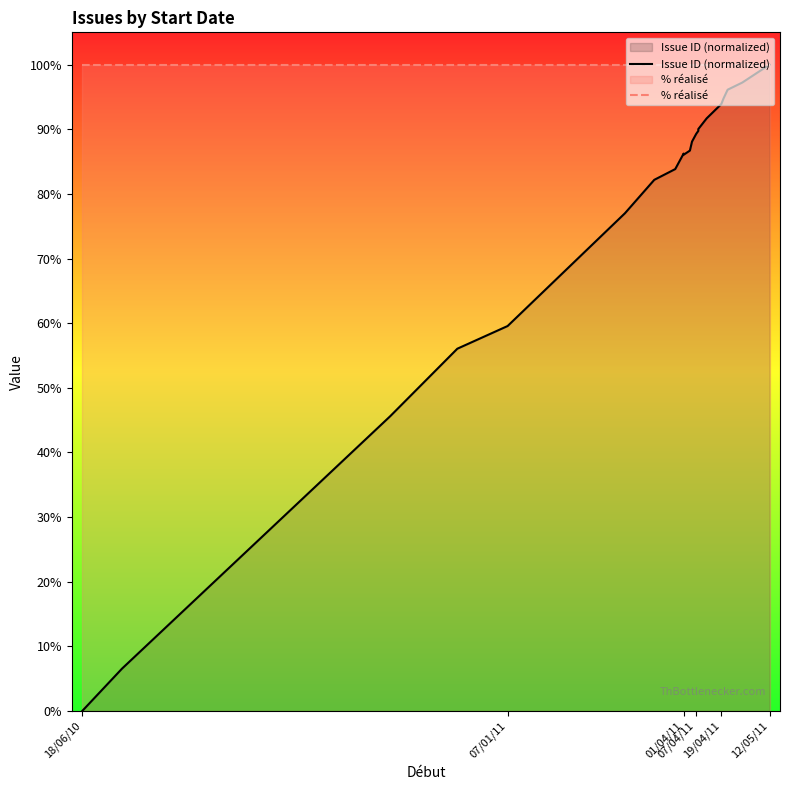

Is the value of % réalisé at 19 greater than the value of Issue ID (normalized) at 18/06/10?

Yes